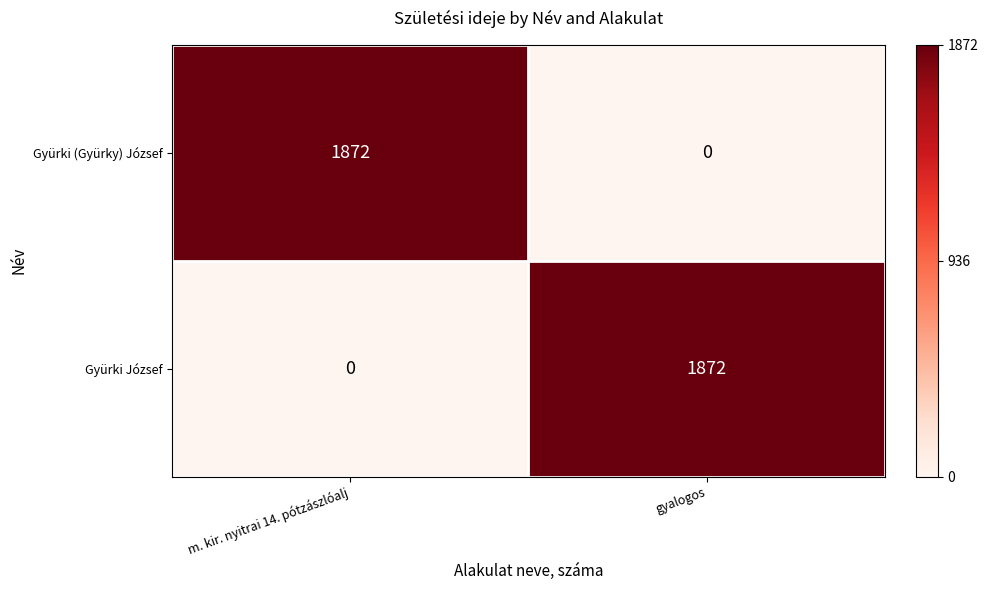

At which label does Gyürki (Gyürky) József reach its minimum?

gyalogos